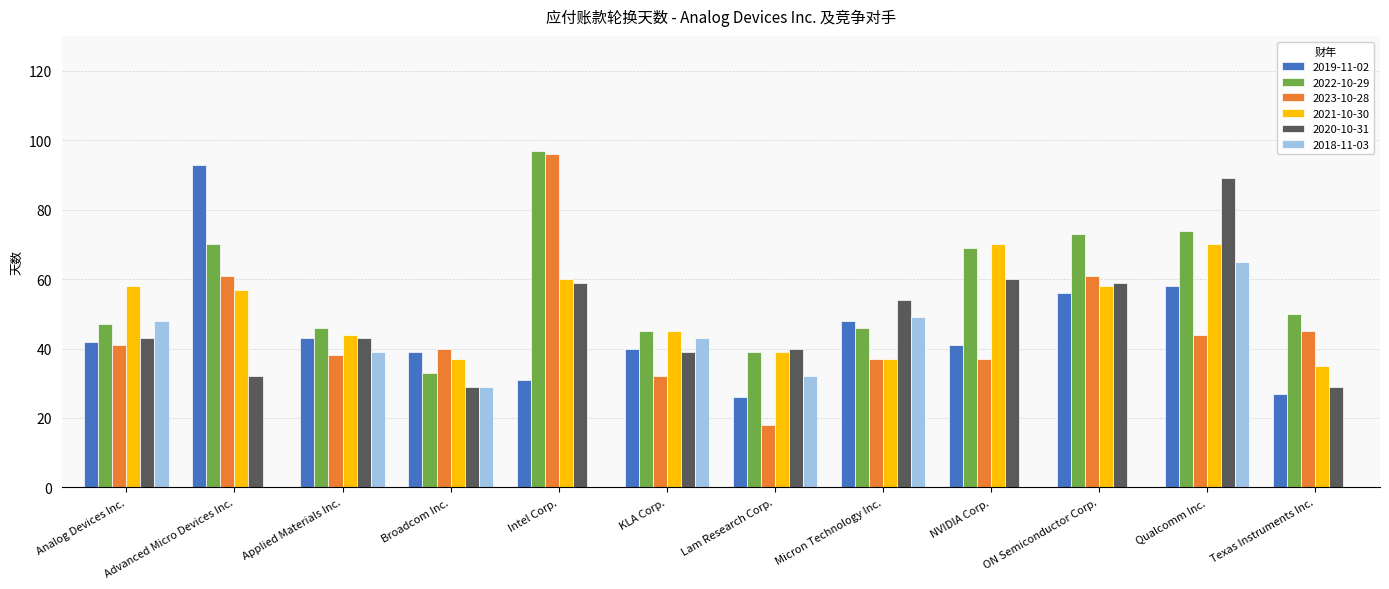

How many series are shown in this chart?

6